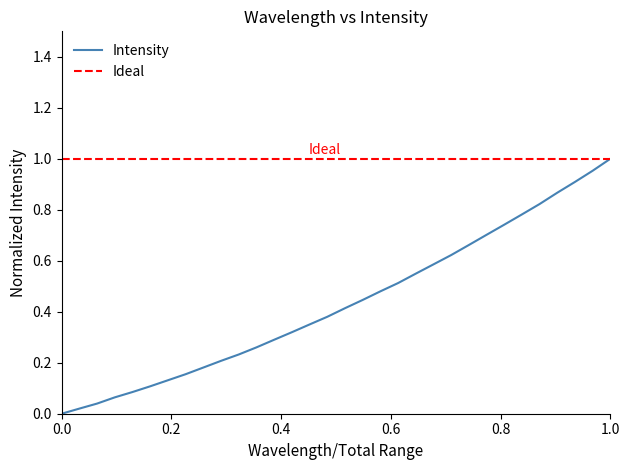

What is the difference between the maximum and second lowest values?

1.0